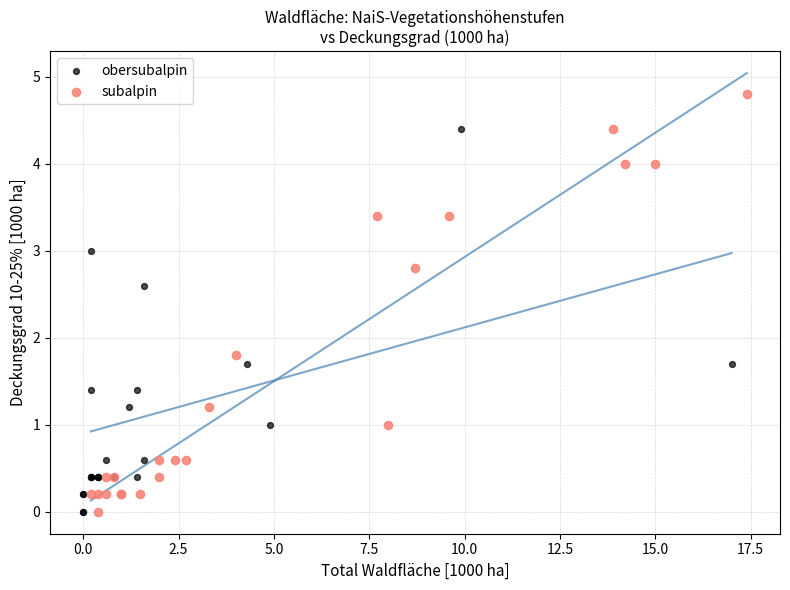

Which series has the widest spread of Y values?

subalpin